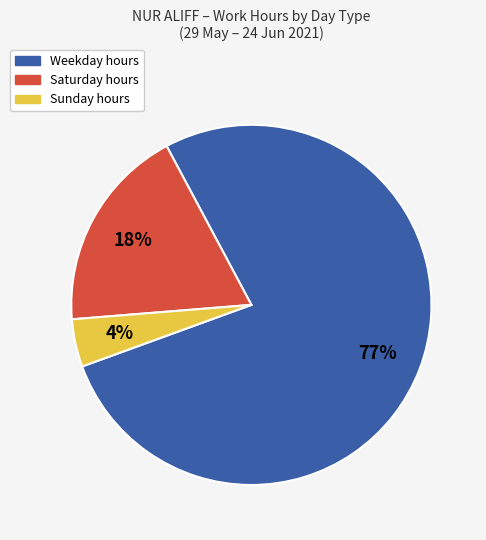

What is the smallest slice in the pie chart?

Sunday hours